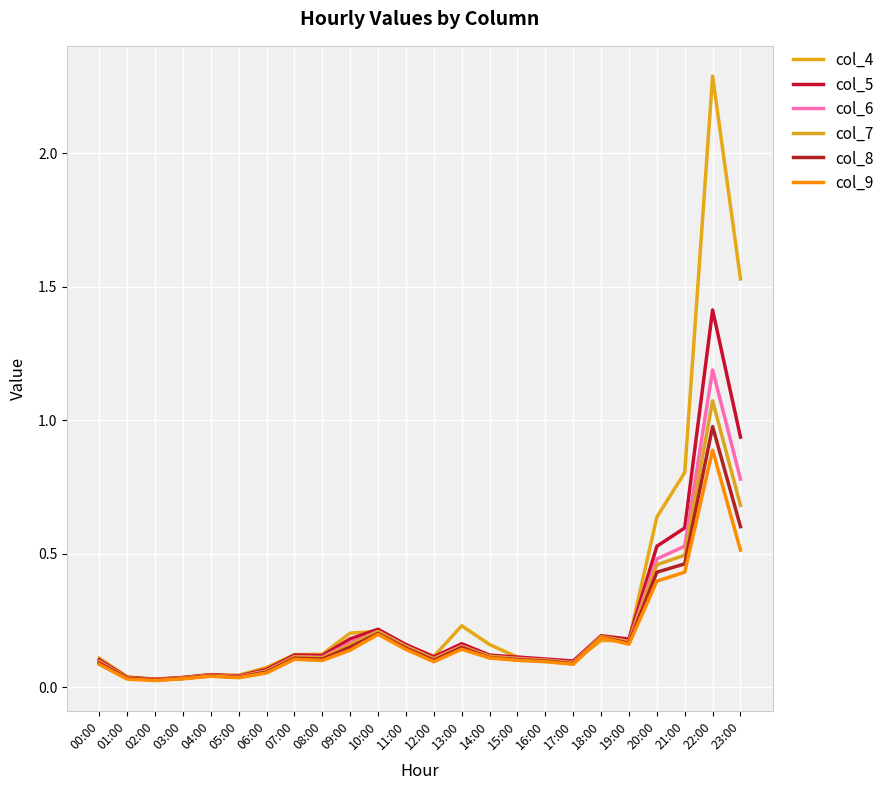

How many lines are shown in the chart?

6